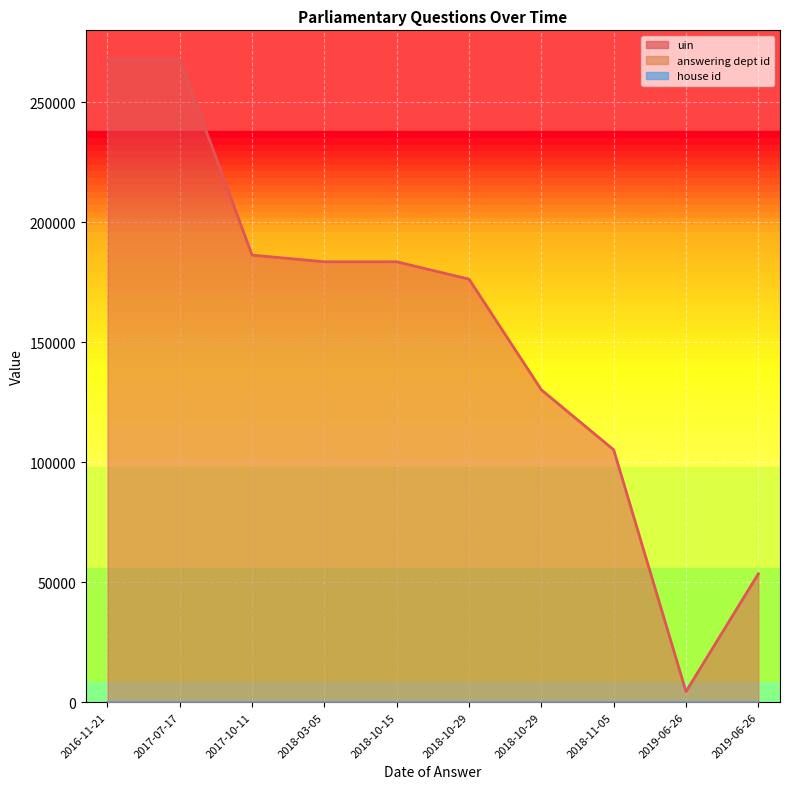

Is the value of uin at 2019-06-26 greater than the value of house id at 2018-10-29?

Yes